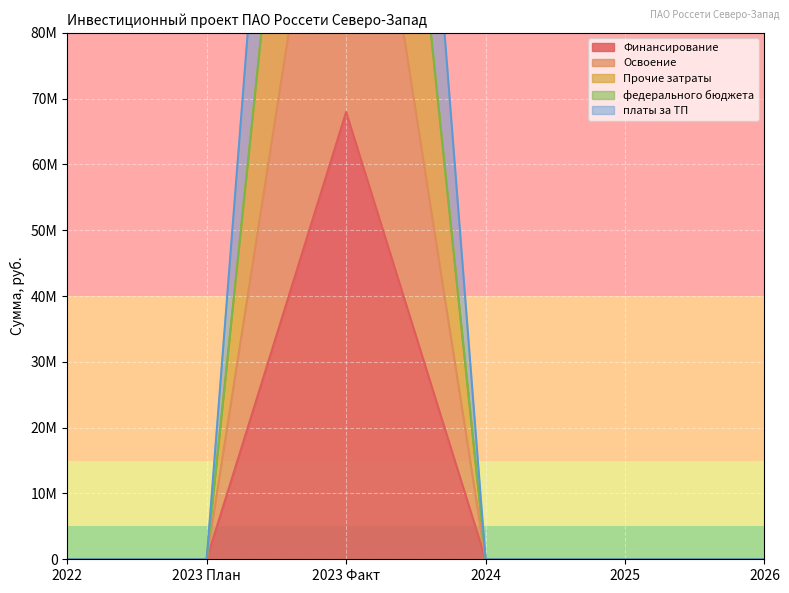

Is it true that Освоение equals 59013217 at 2024?

False